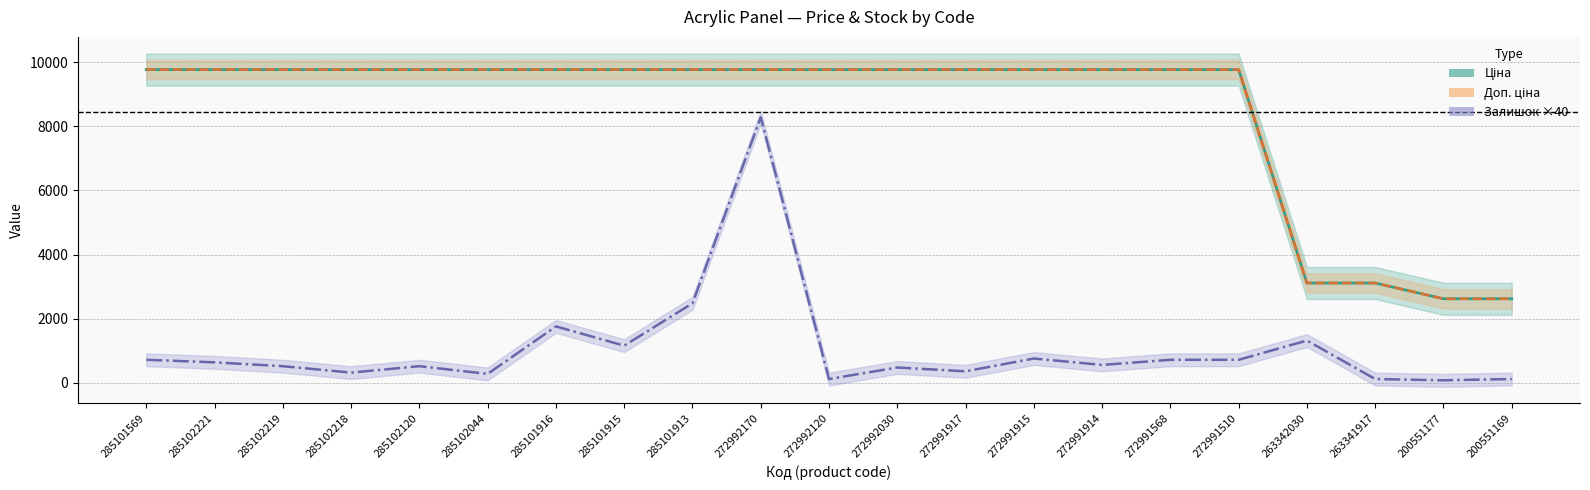

At how many categories does at least one series exceed 2356?

21